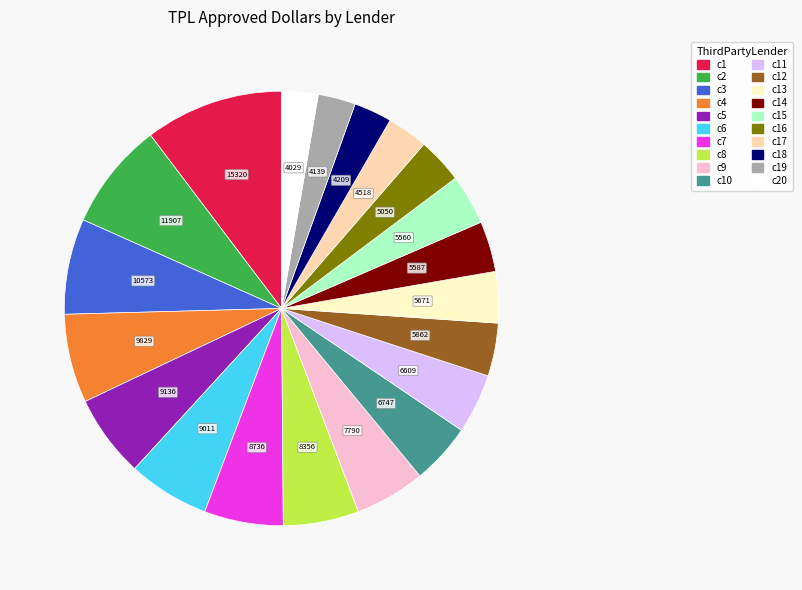

How many segments does this pie chart have?

20